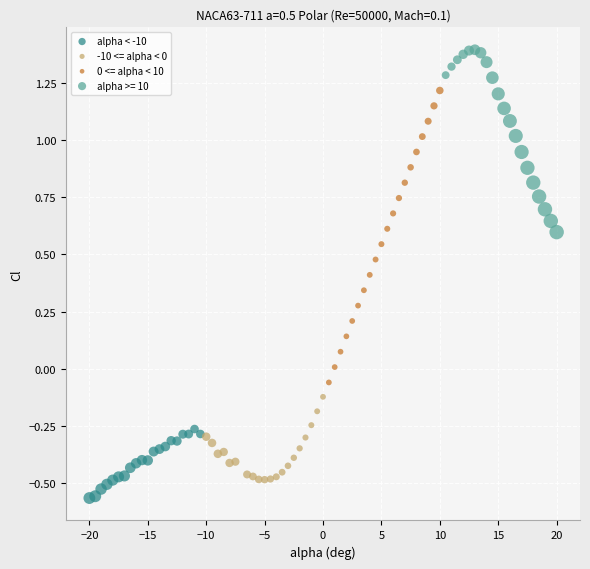

Which series reaches the minimum Y coordinate?

alpha < -10